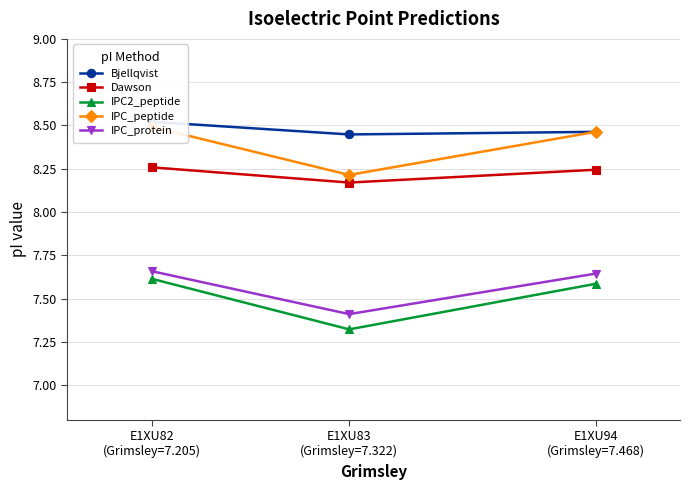

What position from the right is E1XU83
(Grimsley=7.322)?

2